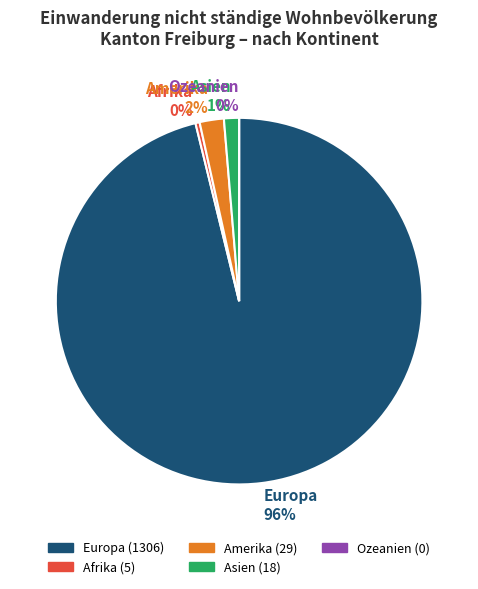

To the nearest percent, what is the difference between the Asien and Afrika slice percentages?

1%